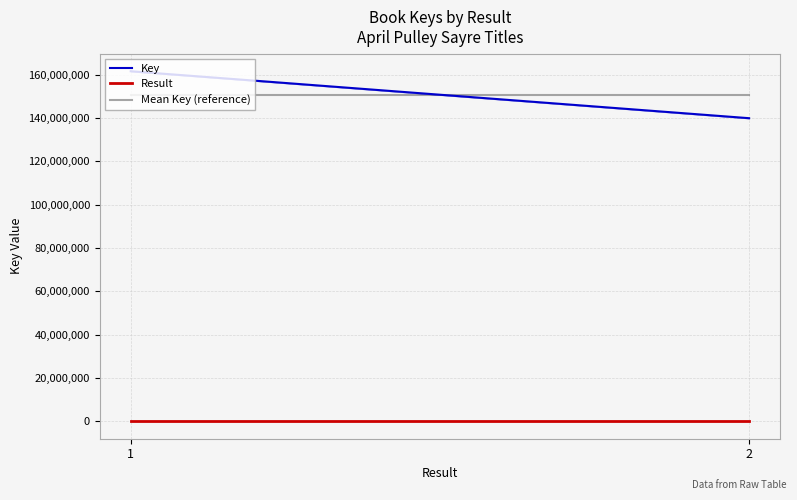

At 1, list the series in order from largest to smallest.

Key, Mean Key (reference), Result